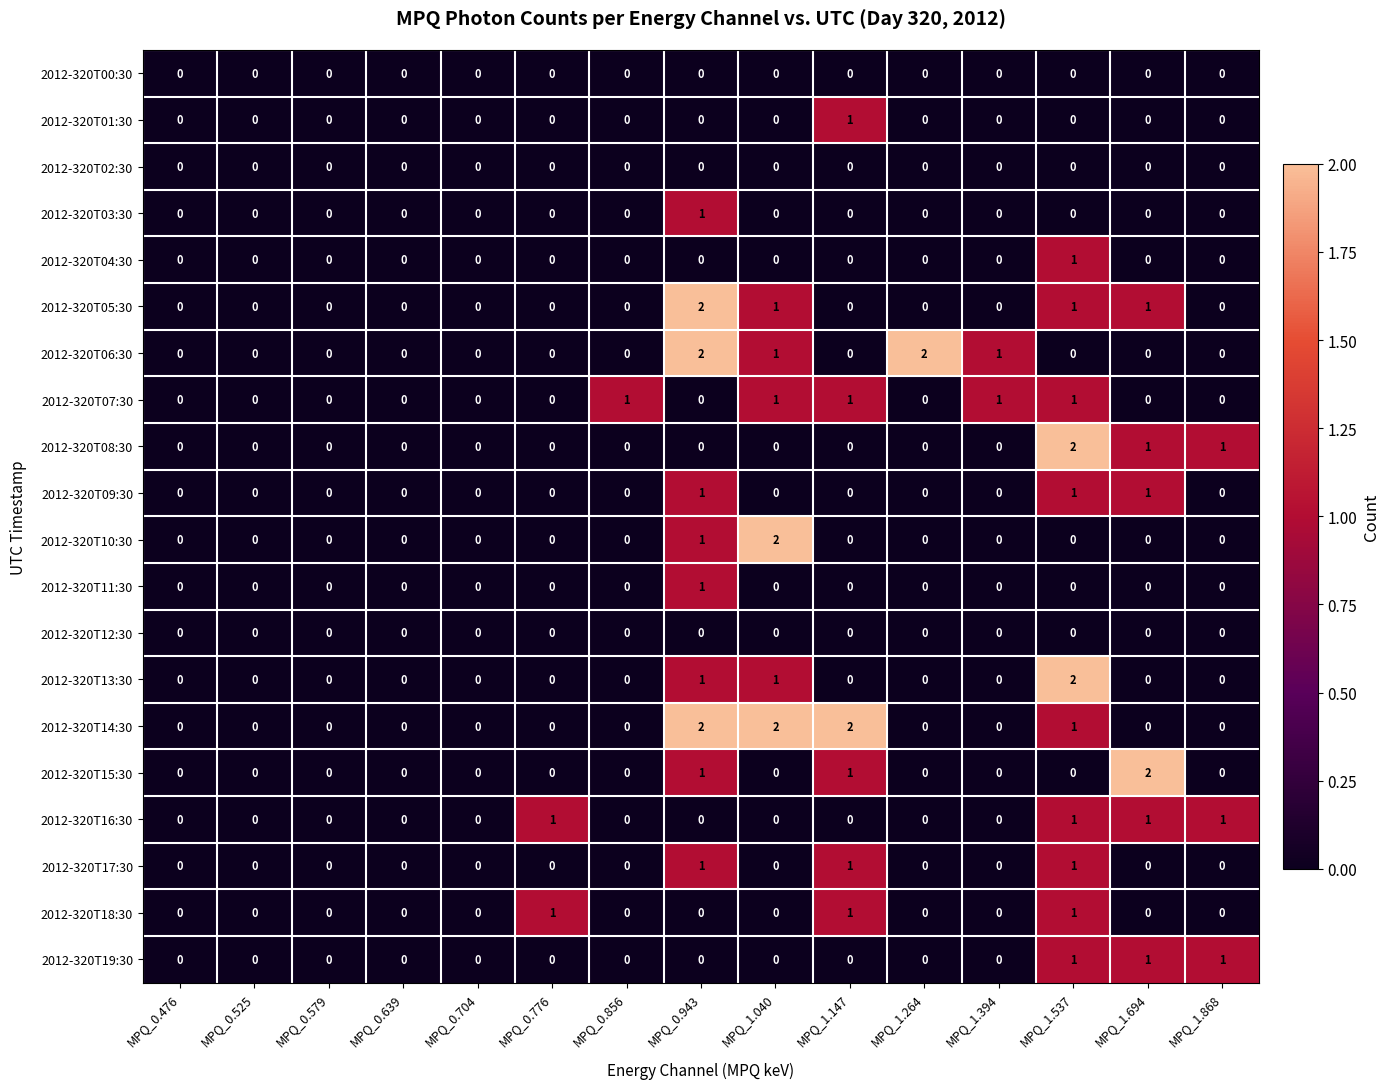

Is it true that 2012-320T01:30 equals 0 at MPQ_0.579?

True